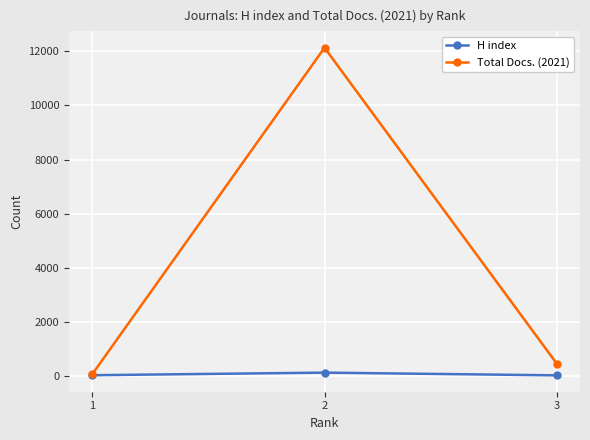

Is the value of H index at 2 greater than the value of Total Docs. (2021) at 3?

No